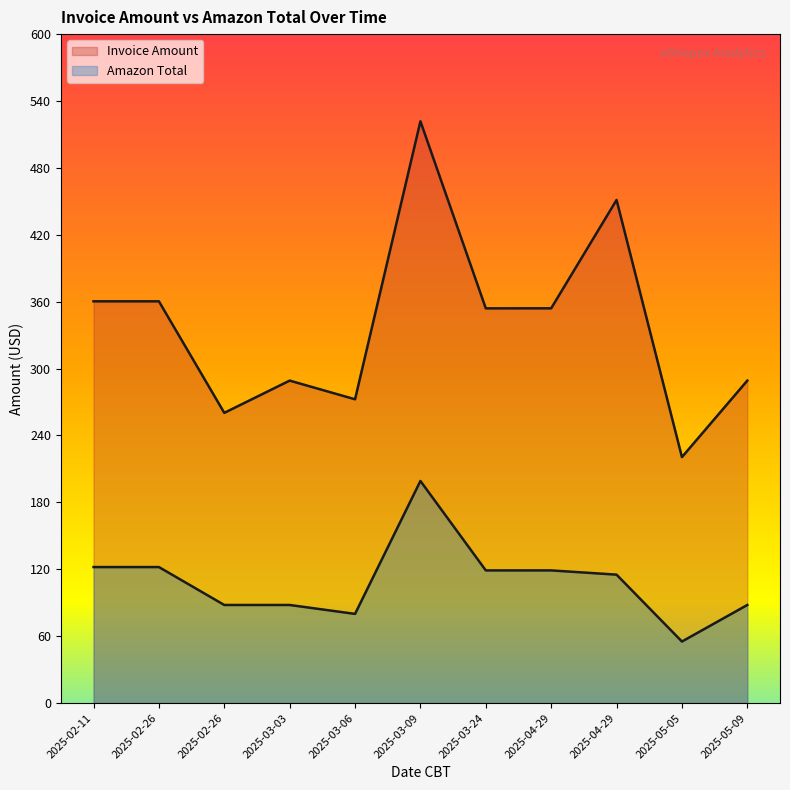

Reading left to right, list all the values displayed in this chart.

Invoice Amount: 360.3	360.3	260.3	289.2	272.5	521.8	354.0	354.1	451.3	220.6	289.2
Amazon Total: 122.0	122.0	88.0	88.0	80.0	199.2	119.0	119.0	115.2	55.2	88.0